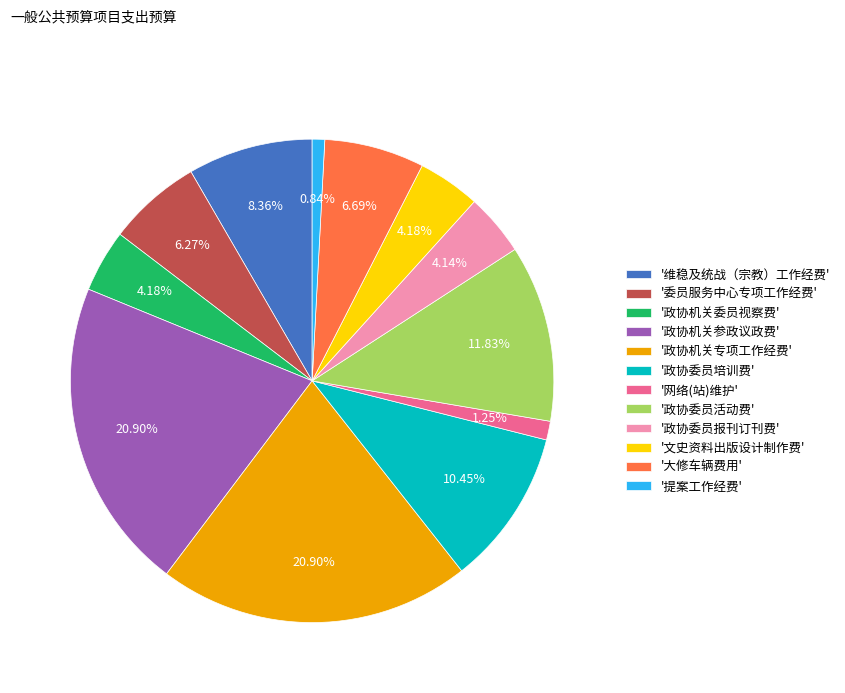

Approximately how many times larger is the value at '政协机关委员视察费' compared to '大修车辆费用'?

0.6